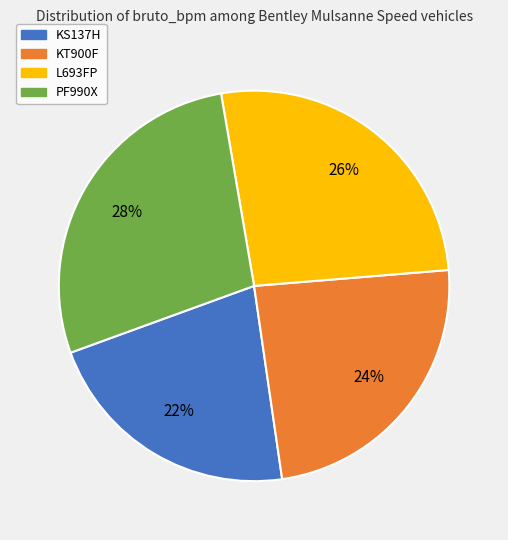

Is there any slice that represents more than half of the pie?

No